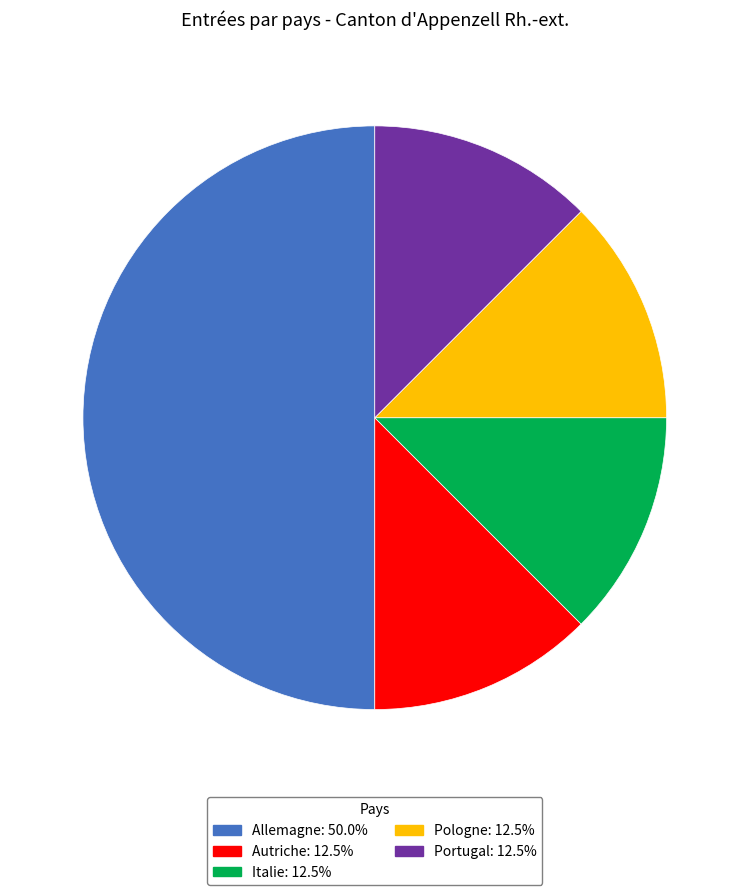

Which slice is the largest?

Allemagne